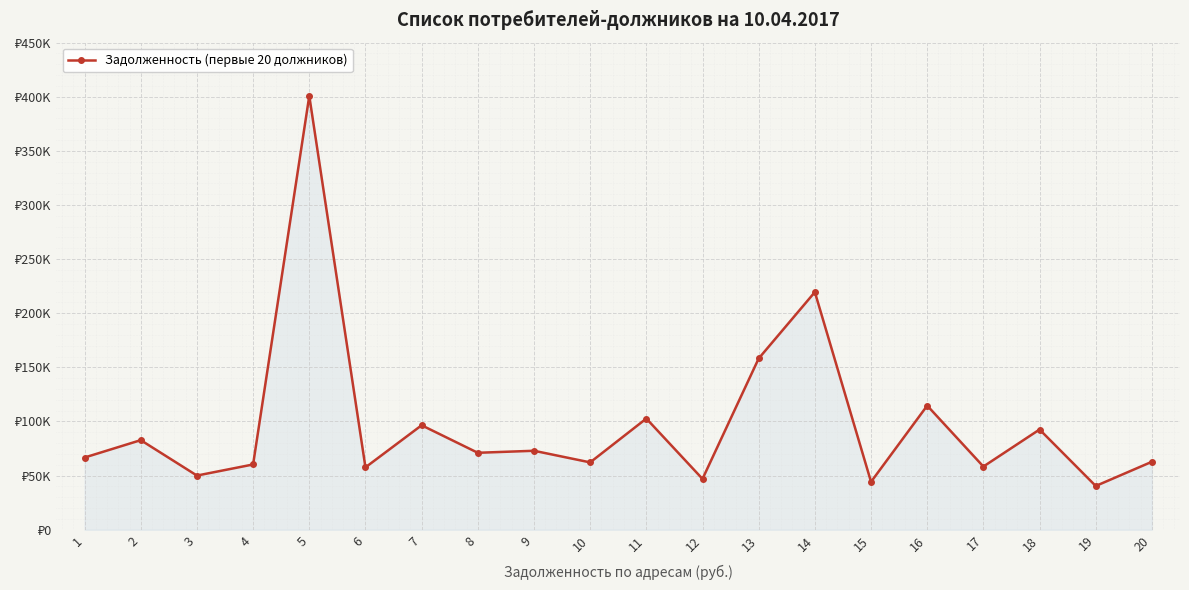

Reading left to right, transcribe all the data shown in this chart.

1=66714.7	2=82769.6	3=50050.5	4=60303.1	5=400788.0	6=57621.1	7=96513.9	8=71088.7	9=72957.1	10=62223.5	11=102718.7	12=46974.9	13=158228.8	14=219567.1	15=44259.7	16=114668.8	17=58376.7	18=92598.7	19=40425.7	20=62812.5